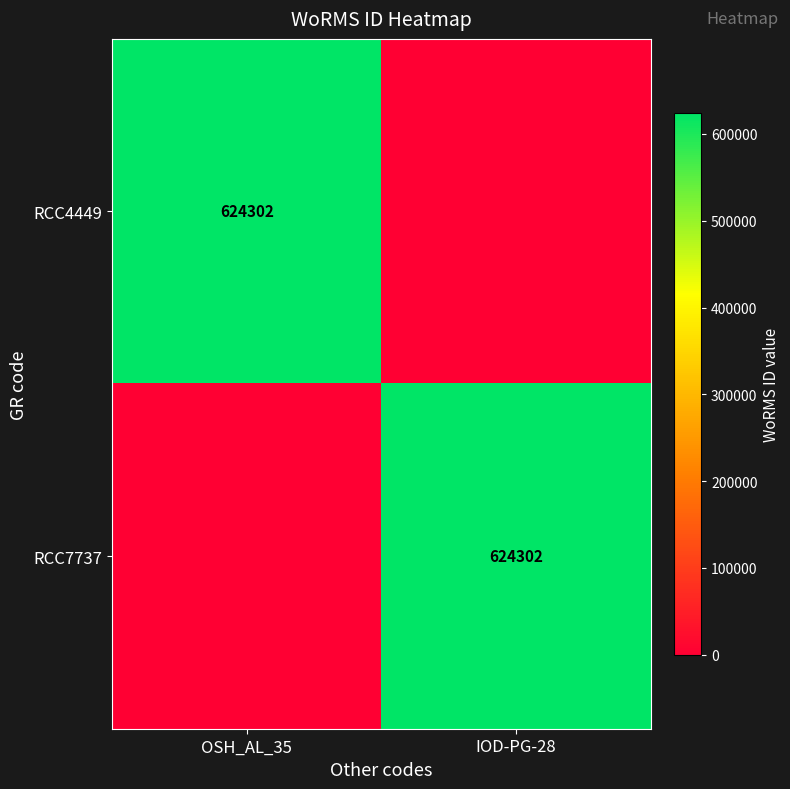

Is it true that RCC4449 equals 419987 at OSH_AL_35?

False